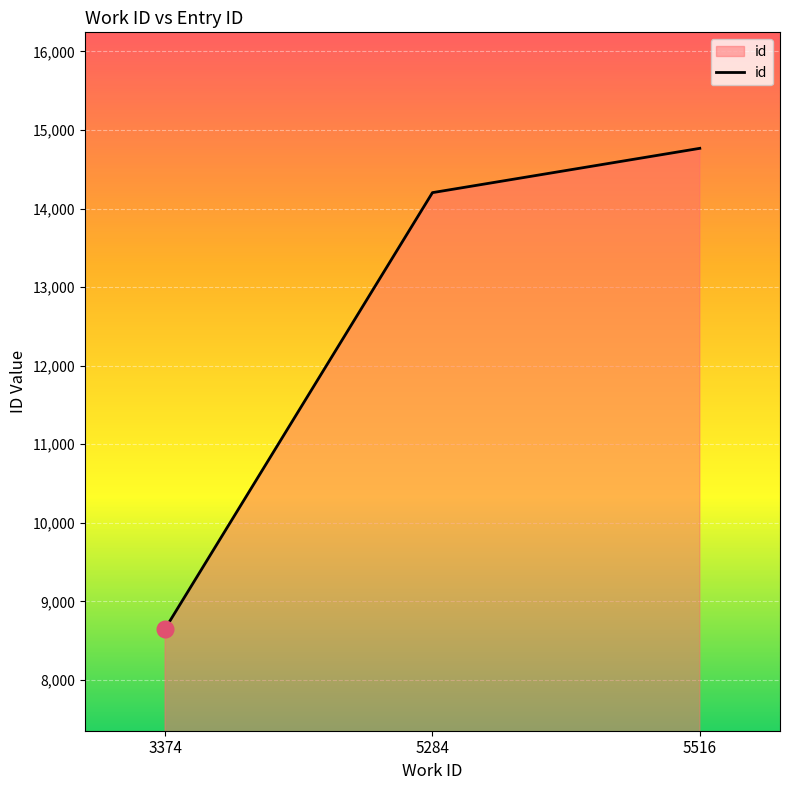

Which label corresponds to the largest value in the chart?

5516